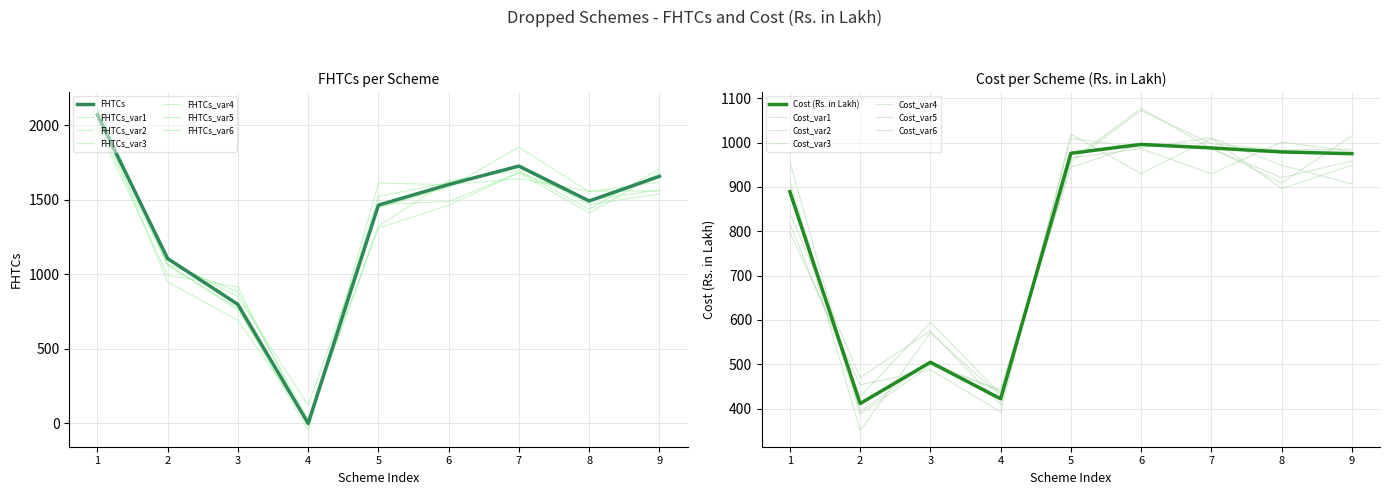

What is the average value of the Cost (Rs. in Lakh) series?

793.5